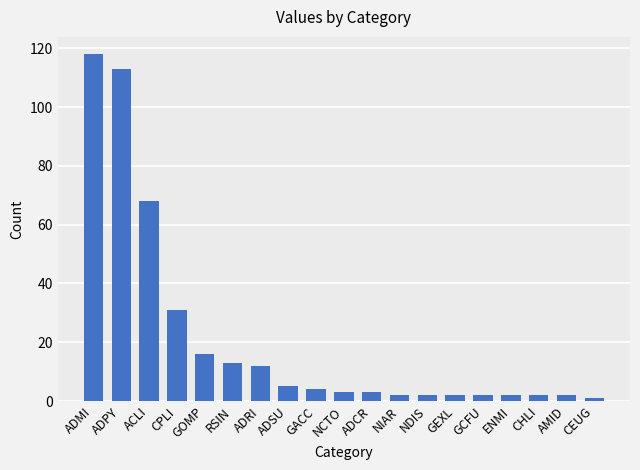

What is the approximate value at NDIS?

2